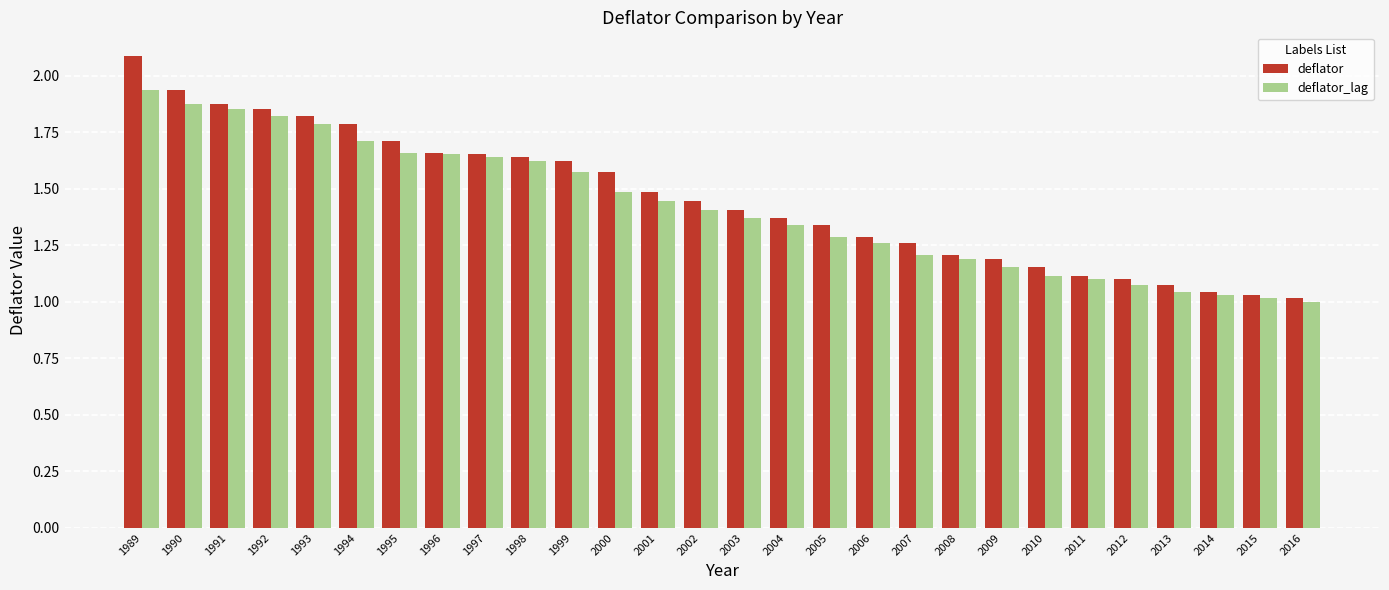

Is the value of deflator at 1992 greater than the value of deflator_lag at 1999?

Yes